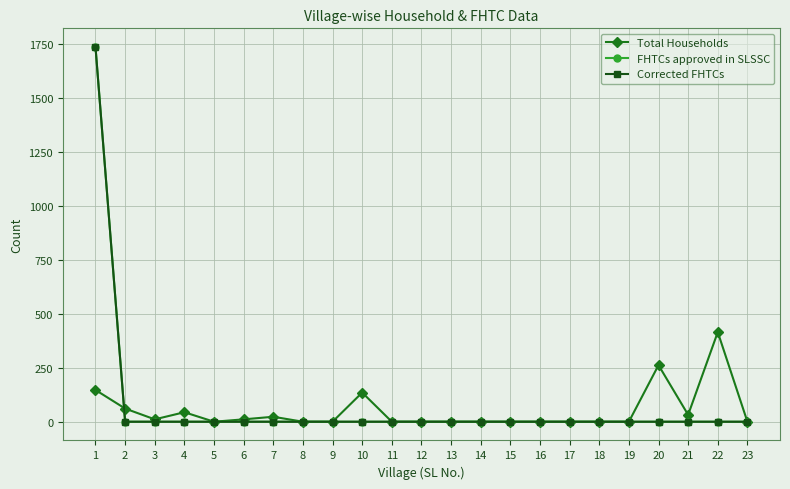

Does the chart have visible grid lines?

Yes